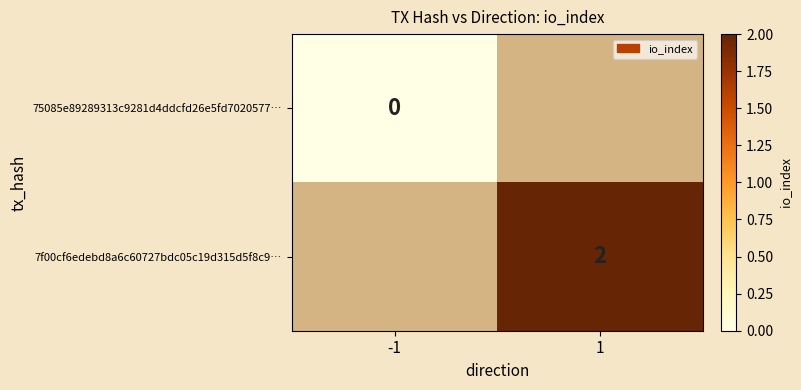

At how many categories does at least one series exceed 0?

1